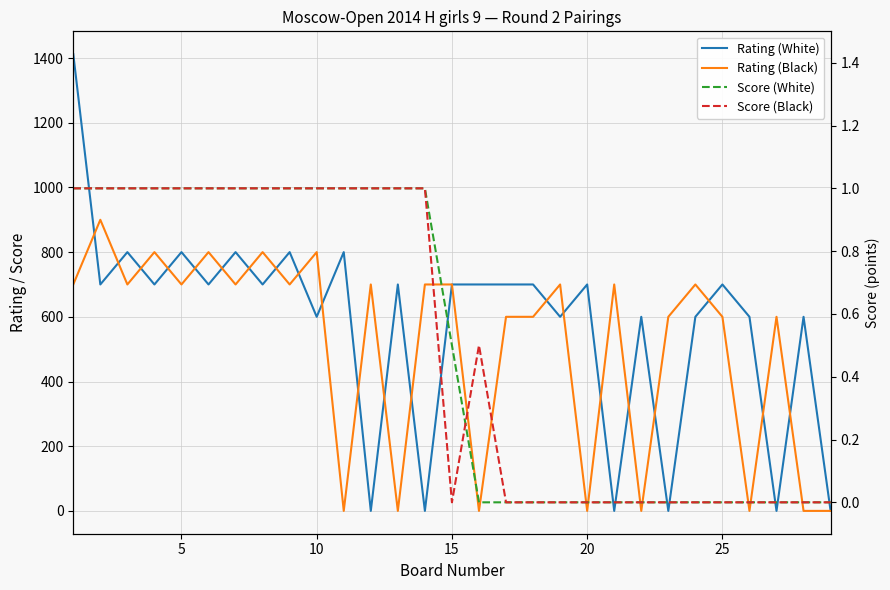

True or false: Rating (White) and Score (Black) cross at least once.

True